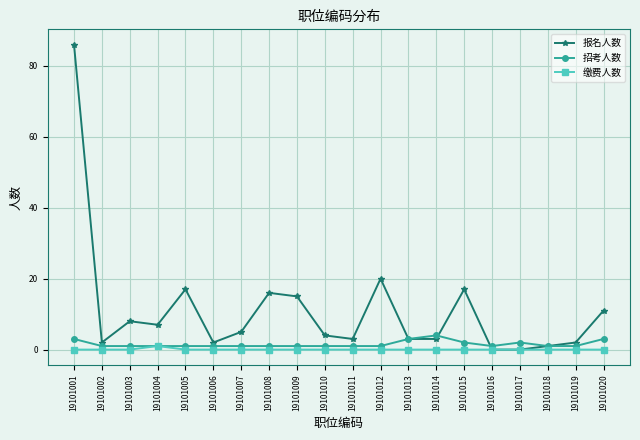

The value of 缴费人数 at 19101015 is 0. True or false?

True